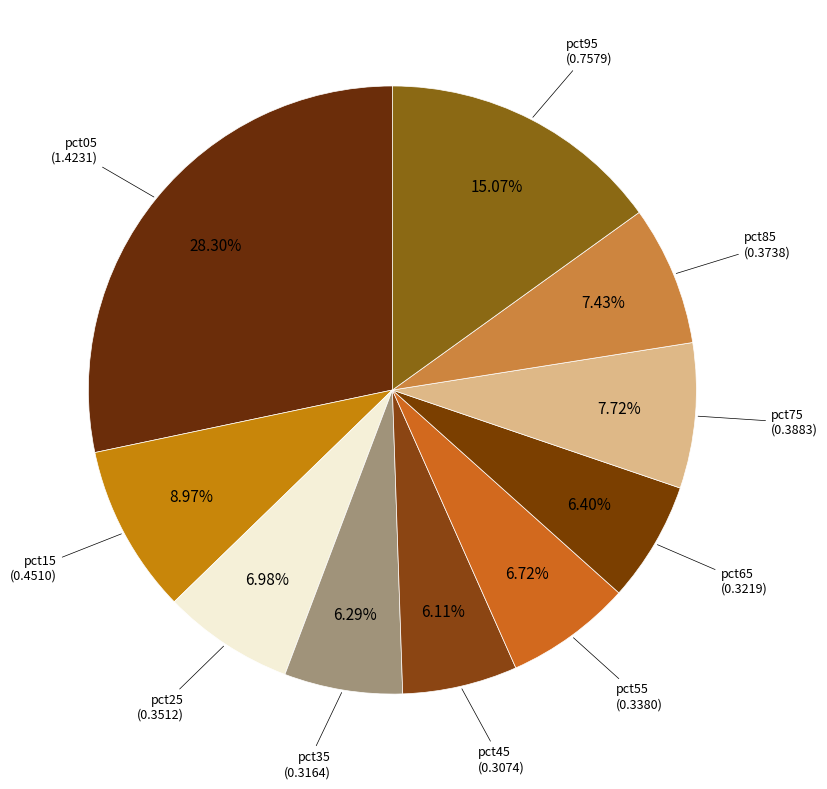

To the nearest percent, what is the average slice percentage?

10%